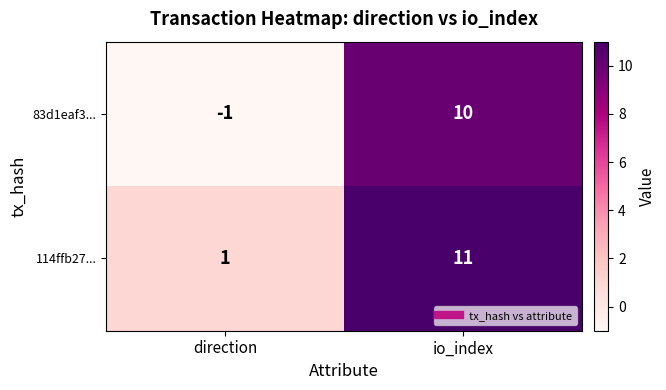

Is it true that 83d1eaf3... equals -1 at direction?

True